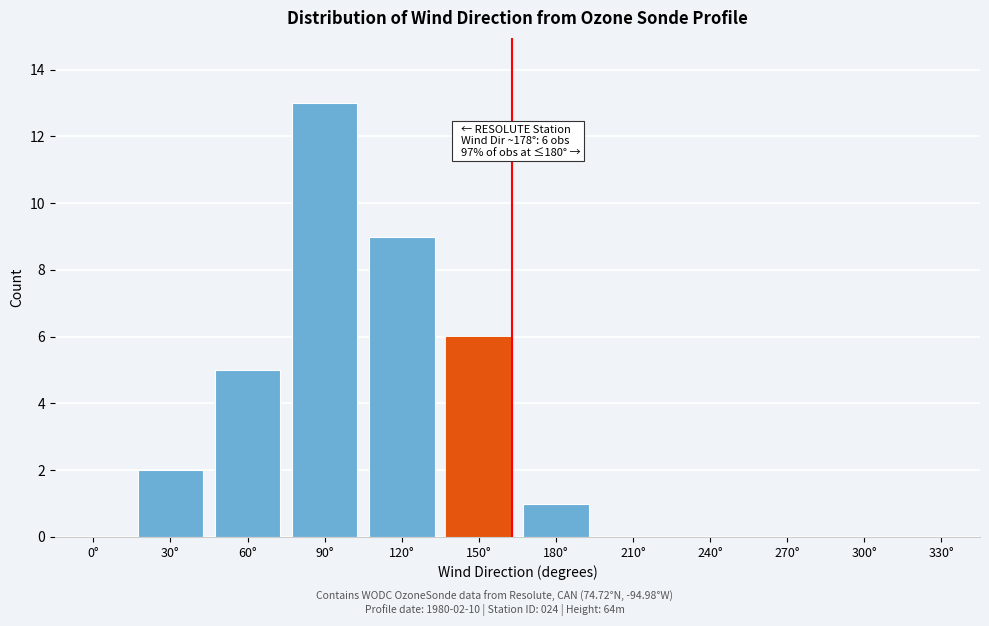

Reading left to right, list all the values displayed in this chart.

0°=0	30°=2	60°=5	90°=13	120°=9	150°=6	180°=1	210°=0	240°=0	270°=0	300°=0	330°=0